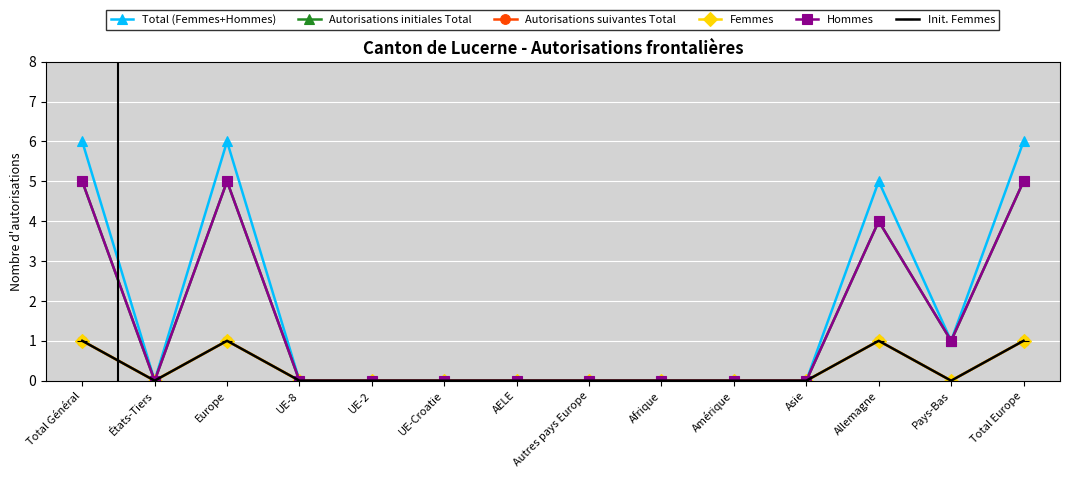

True or false: Autorisations initiales Total has a value of 2 at Amérique.

False